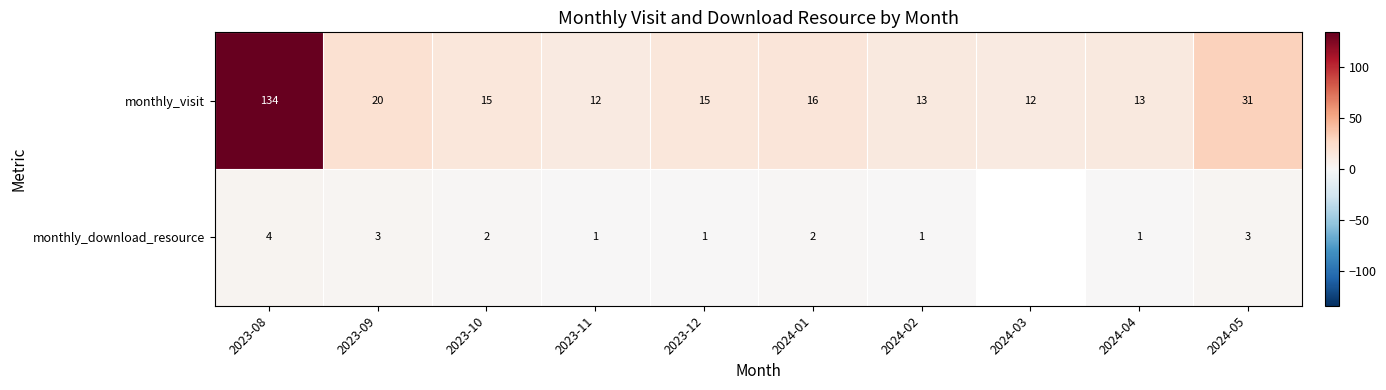

At which label does monthly_visit reach its peak?

2023-08